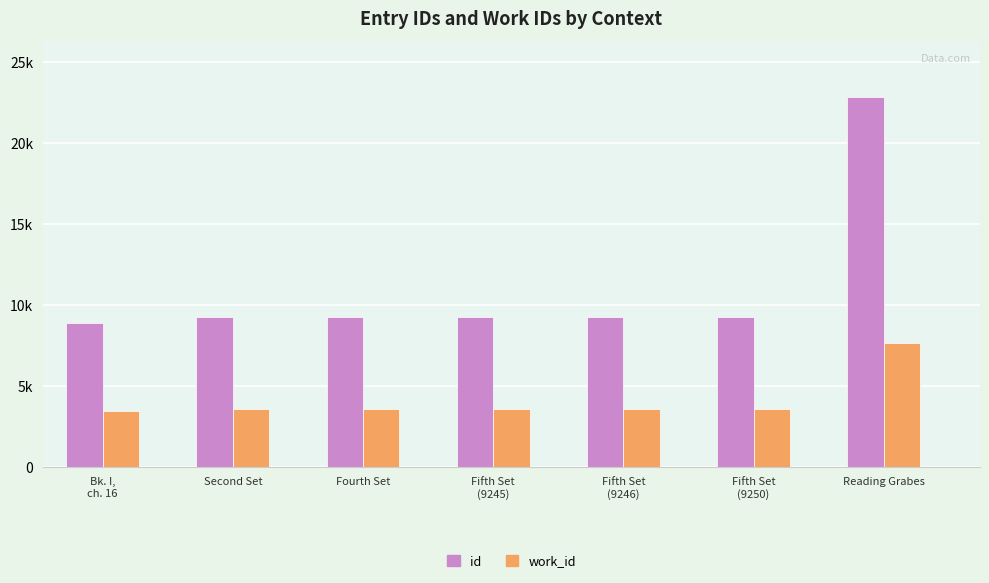

List the series in order of their overall mean, highest first.

id, work_id